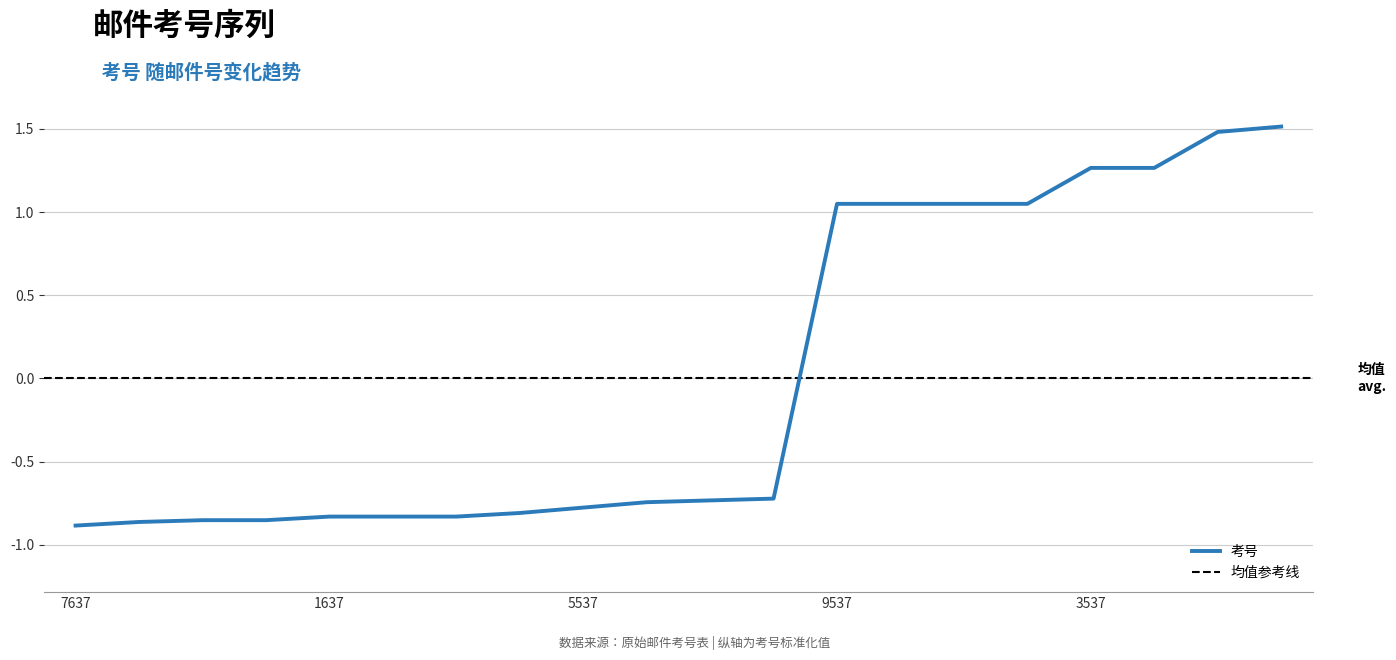

Where is the data nearest to the value 0?

1003885038137